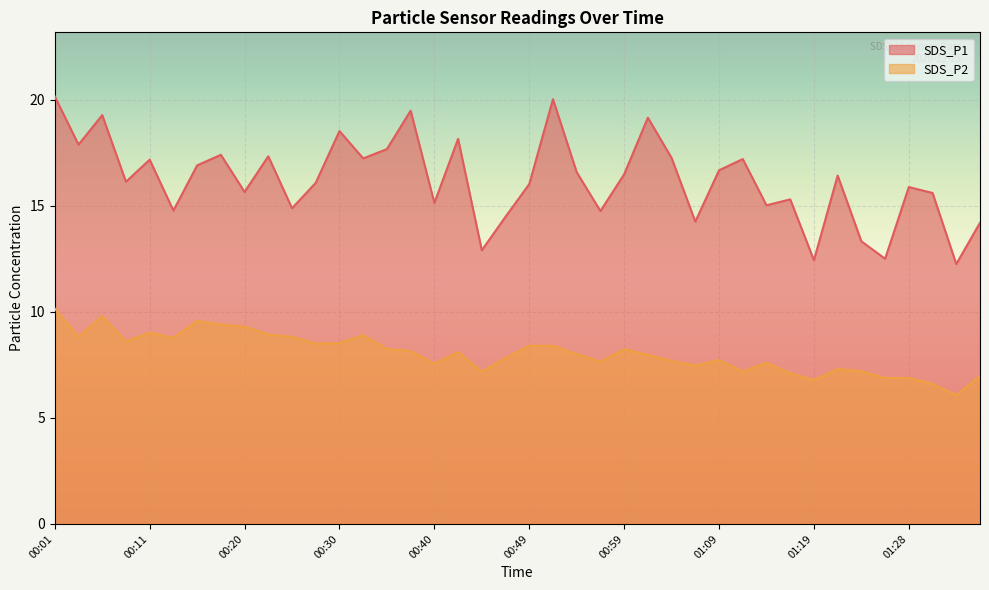

At 00:49, list the series in order from smallest to largest.

SDS_P2, SDS_P1